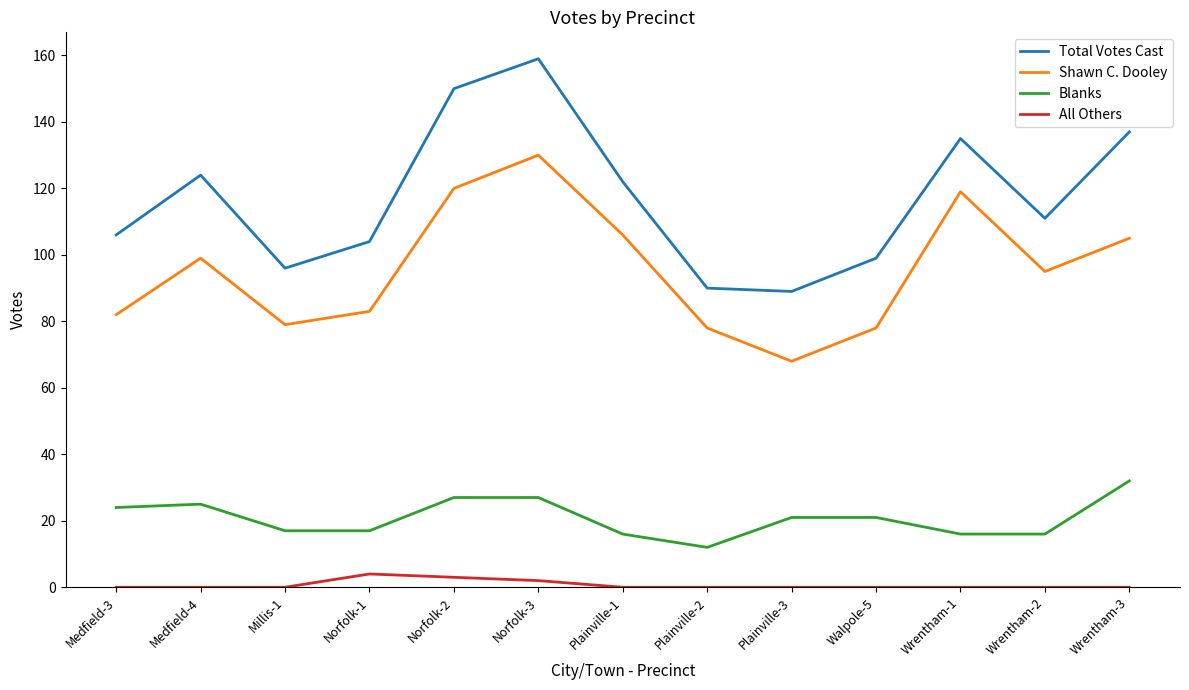

Is this an area chart (filled region under the line)?

No